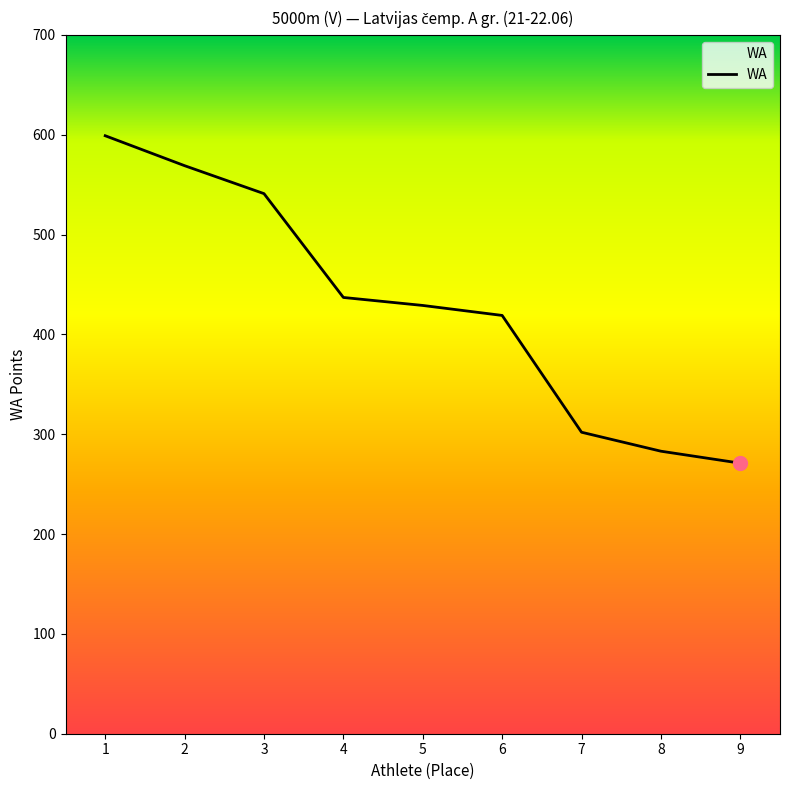

What is the difference between the maximum and minimum values?

328